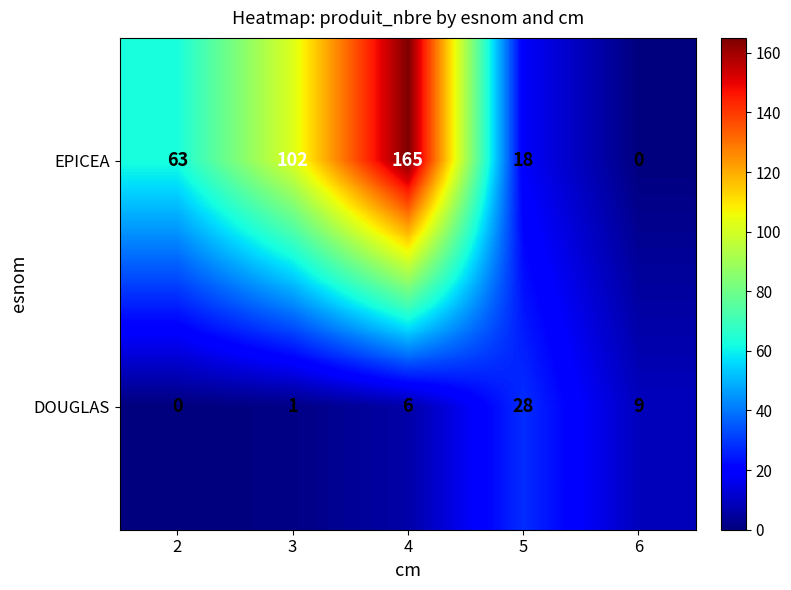

Reading left to right, list all the values displayed in this chart.

EPICEA: 2=63	3=102	4=165	5=18	6=0
DOUGLAS: 2=0	3=1	4=6	5=28	6=9